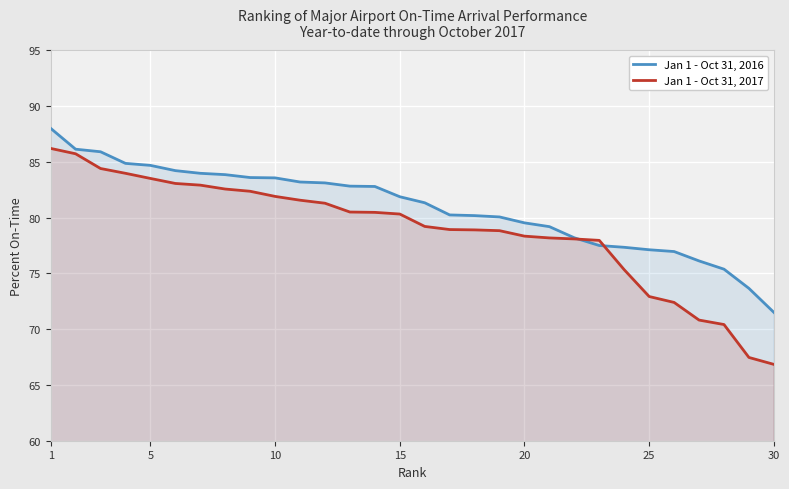

What is the difference between the maximum and minimum values in the Jan 1 - Oct 31, 2017 series?

19.3